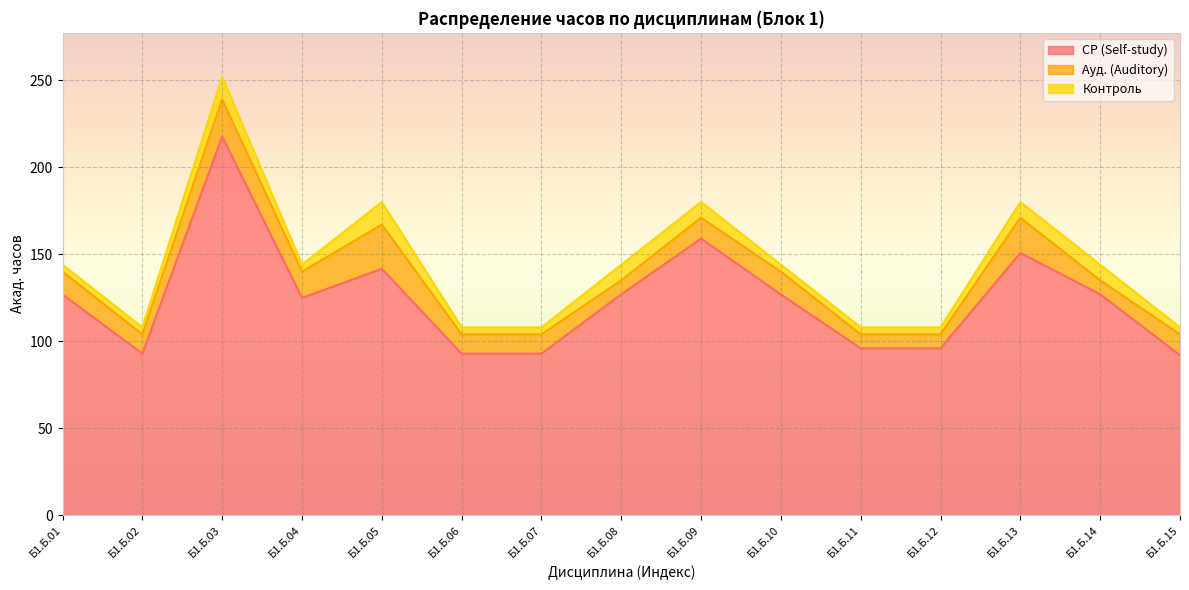

What is the minimum value for Ауд. (Auditory)?

8.0